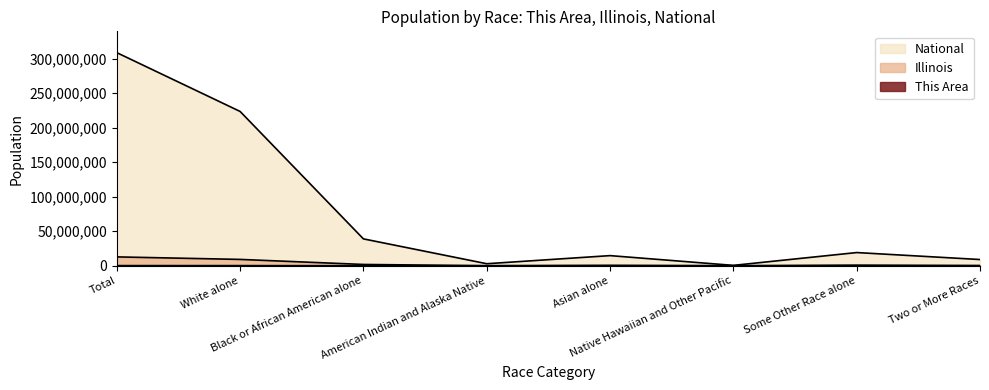

Count the number of data series in this chart.

3